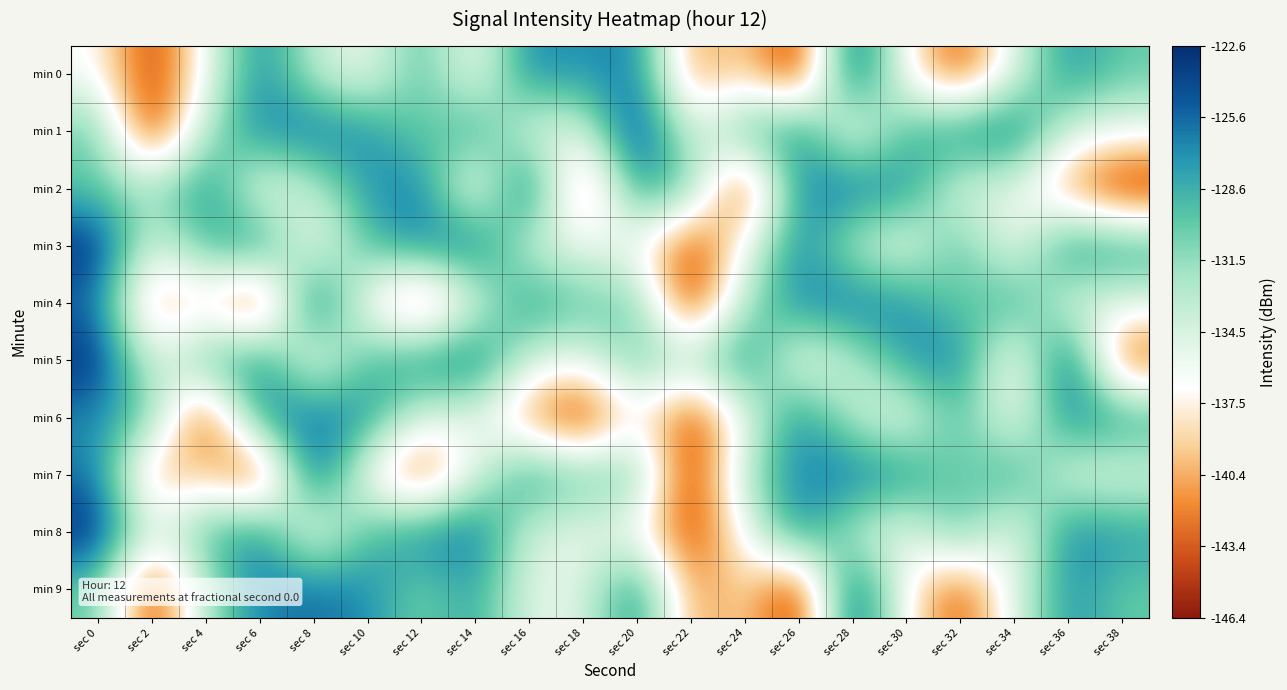

How many data points does each series have?

20